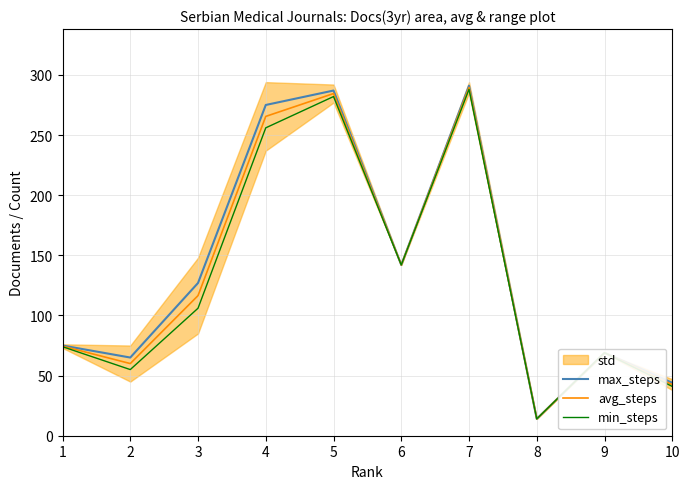

At which label is avg_steps closest to 151?

6